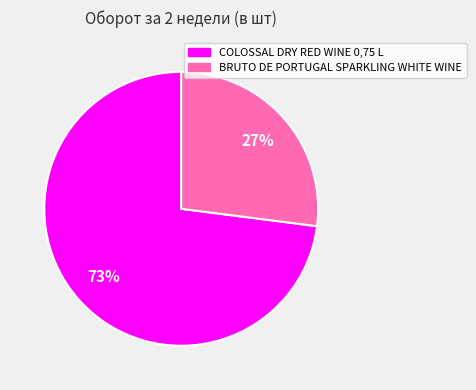

To the nearest percent, what is the average slice percentage?

50%